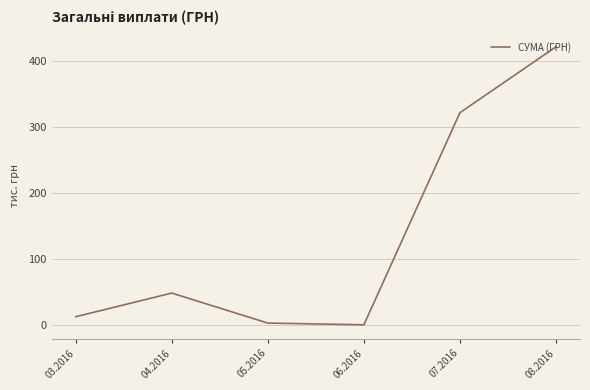

Where is the first local maximum?

04.2016